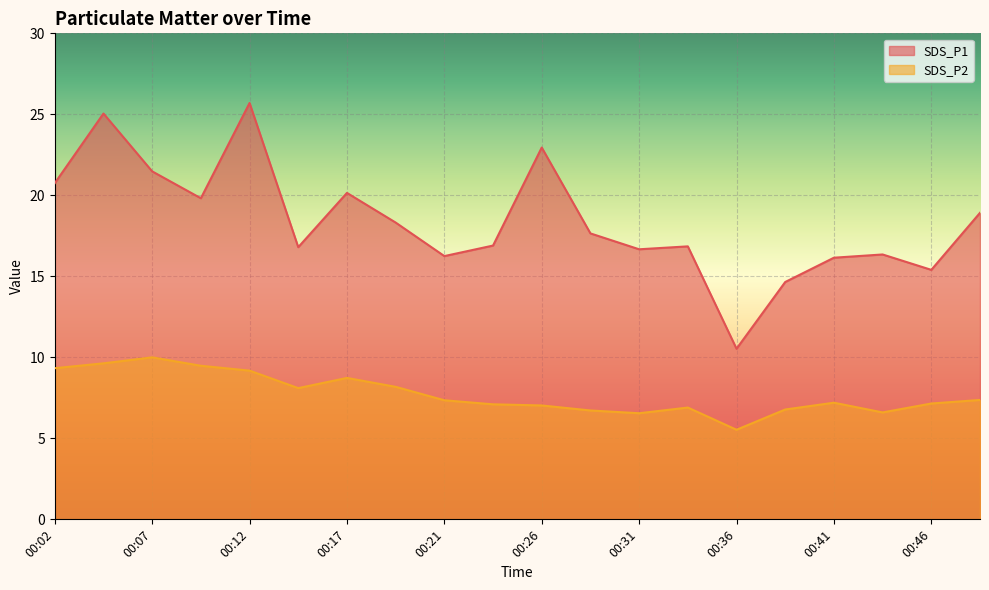

The SDS_P2 series shows 7.2 at 00:41. True or false?

True